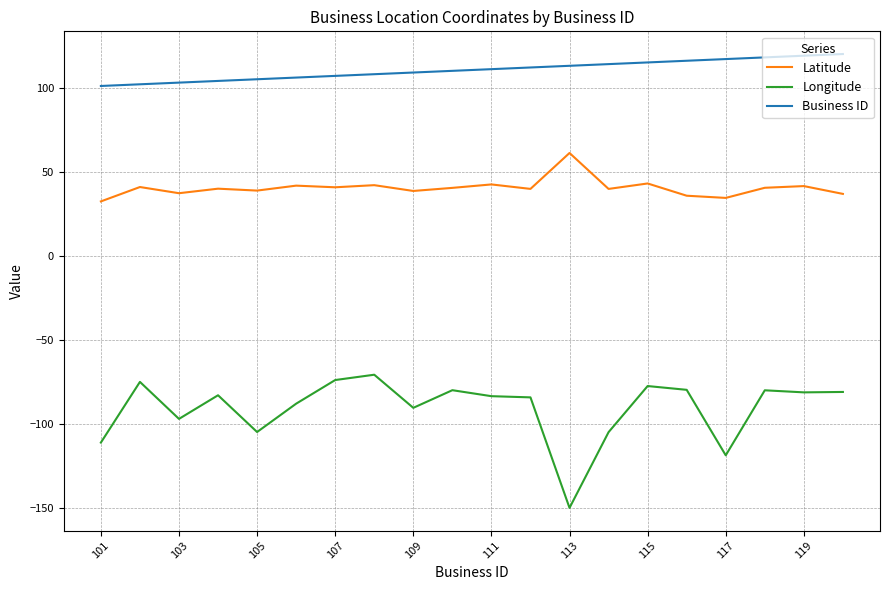

Which series has the largest total across all categories?

Business ID